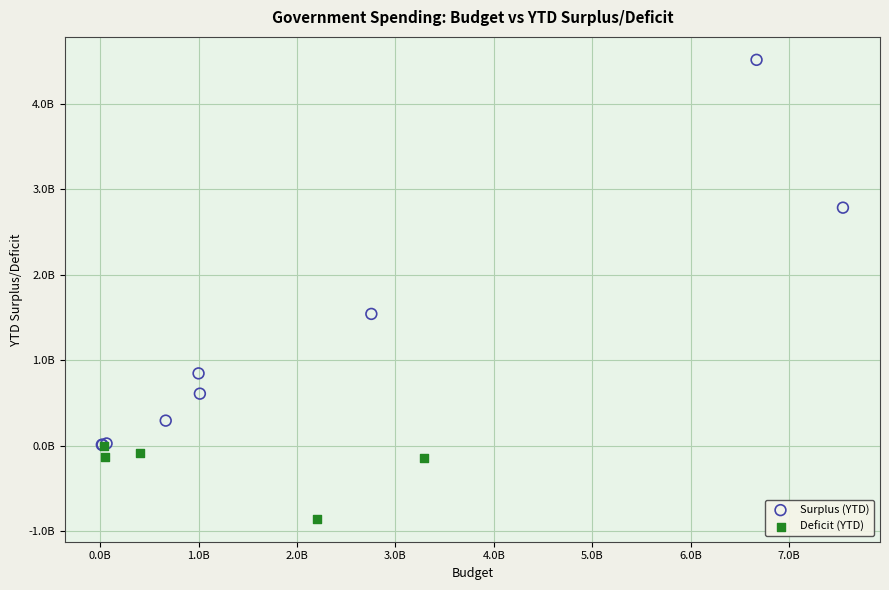

Which series contains the highest Y value?

Surplus (YTD)